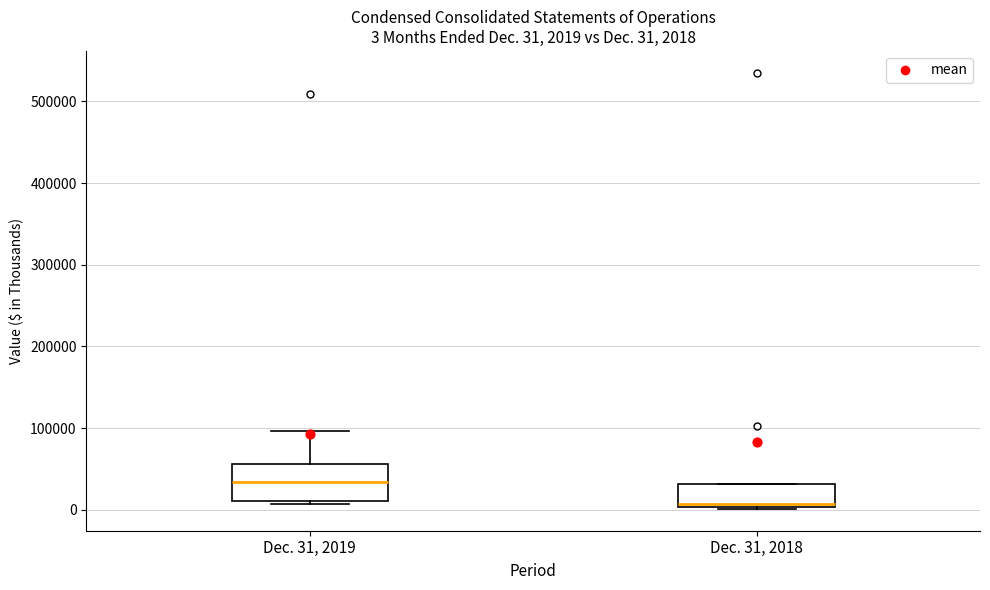

Comparing the boxes themselves (not the whiskers), which one is the tallest?

Dec. 31, 2019